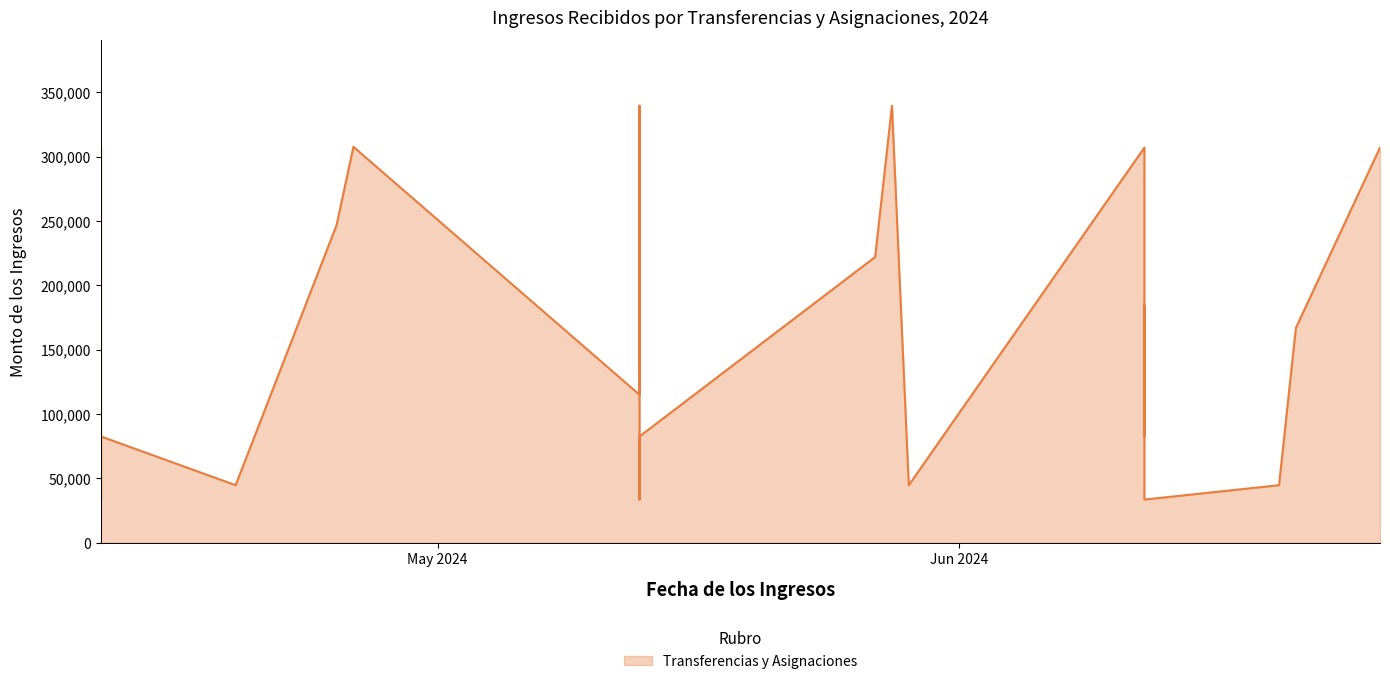

The value at 20 is 518266. True or false?

False